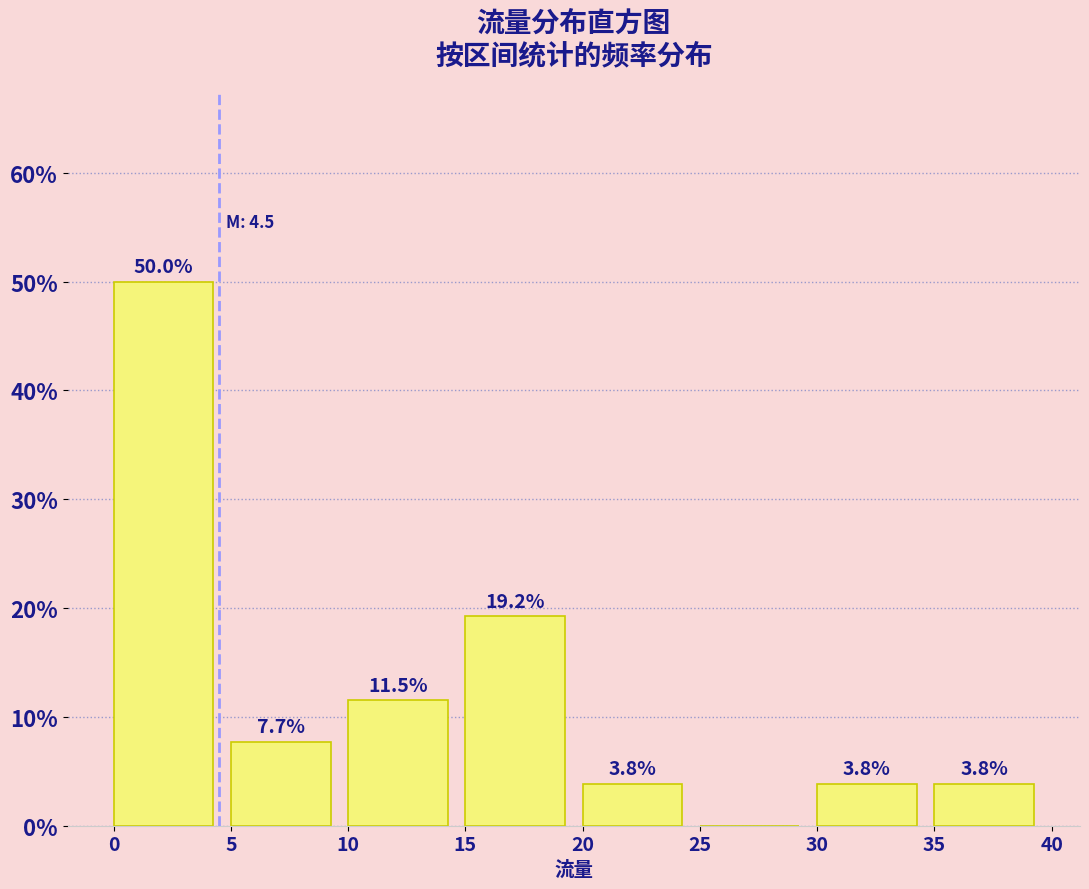

Which range on the x-axis has the tallest bar?

0 to 5